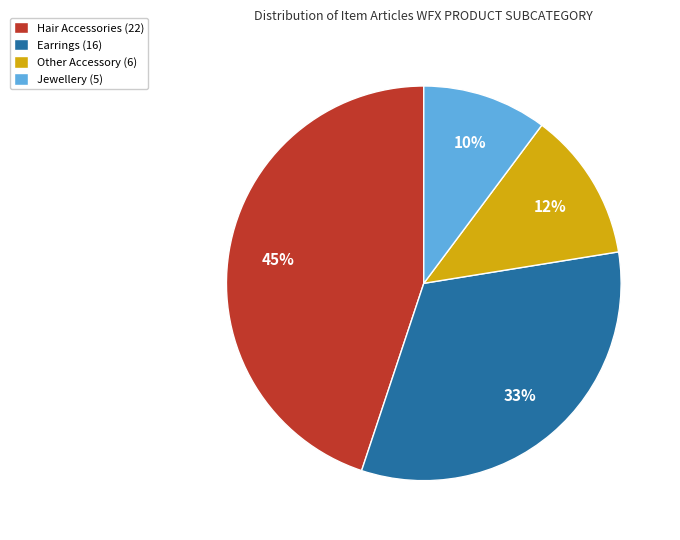

Is the sum of Other Accessory (6) and Earrings (16) greater than half?

No